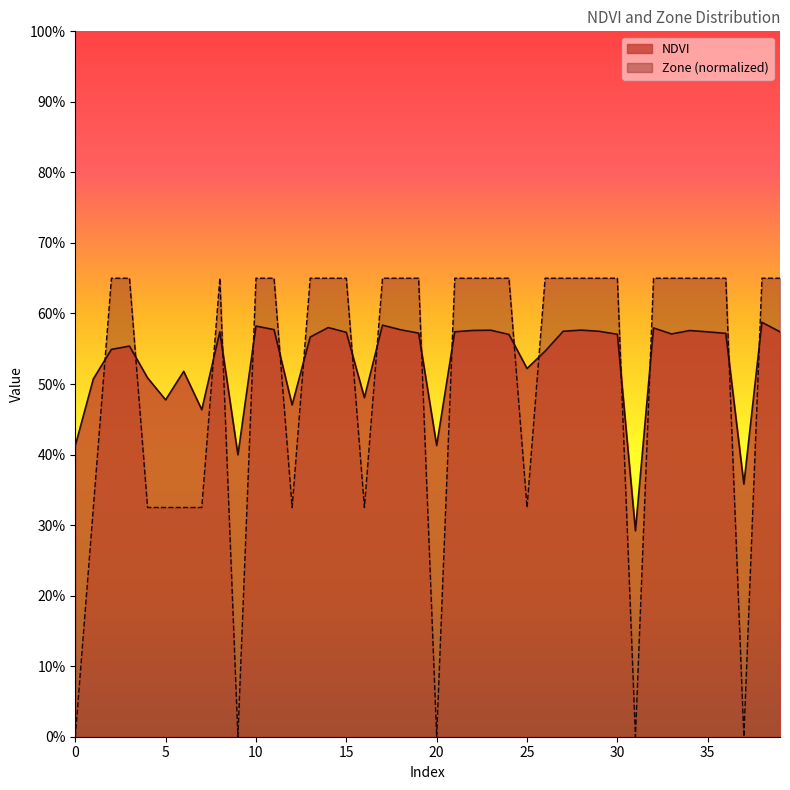

In NDVI, how many points are higher than both neighbors (excluding endpoints)?

11